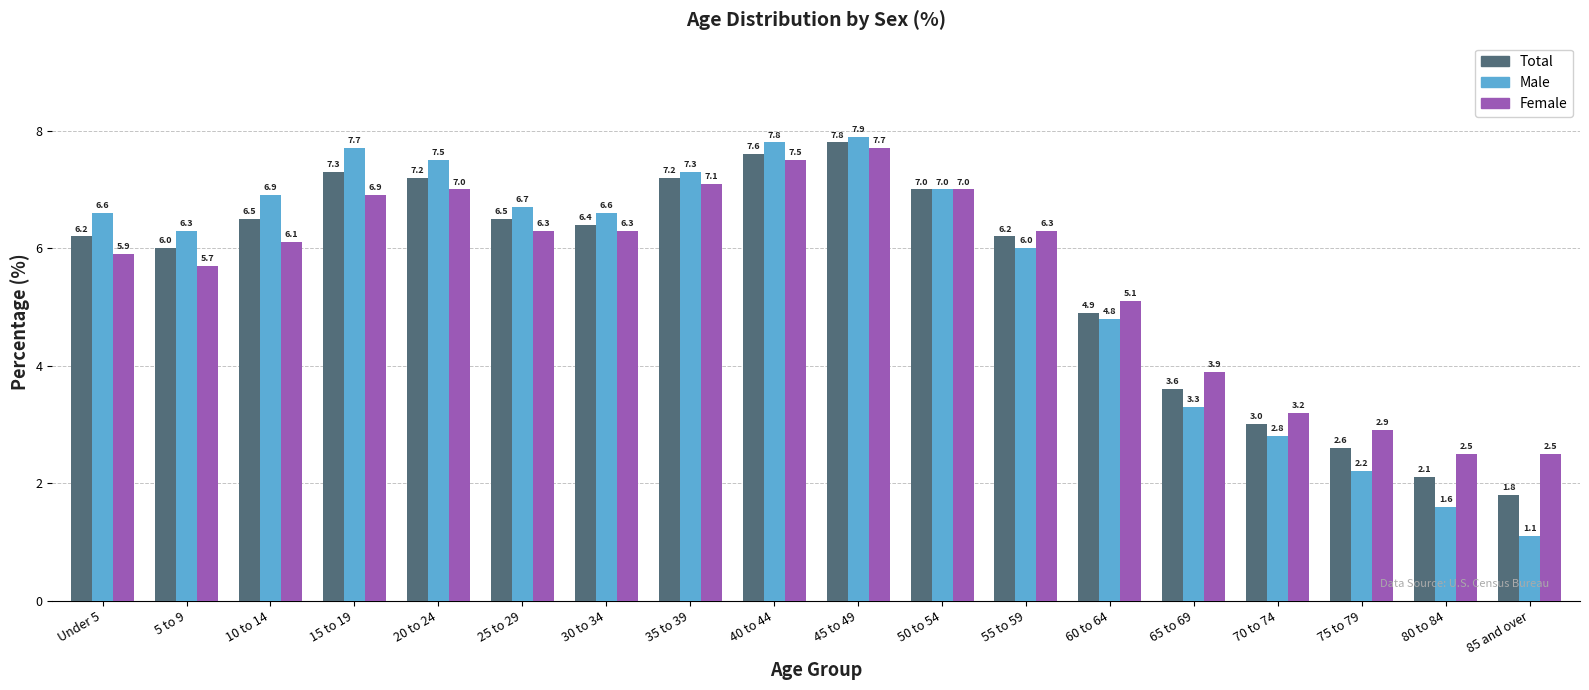

What is the value of the Female bar at the 16th from the left?

2.9